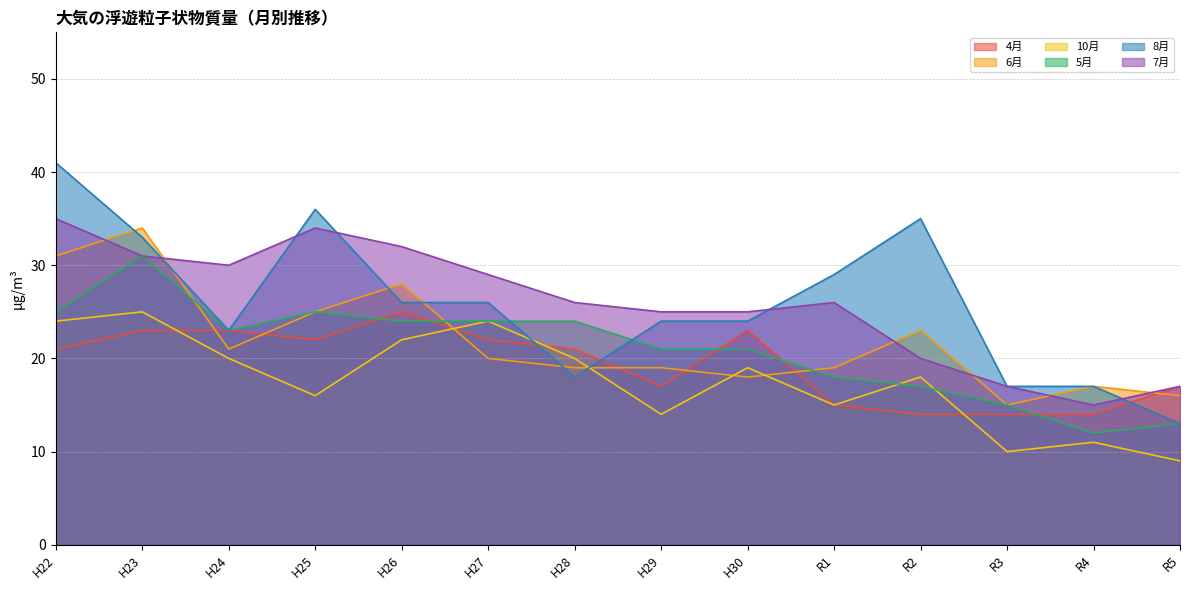

What is the minimum value for 5月?

12